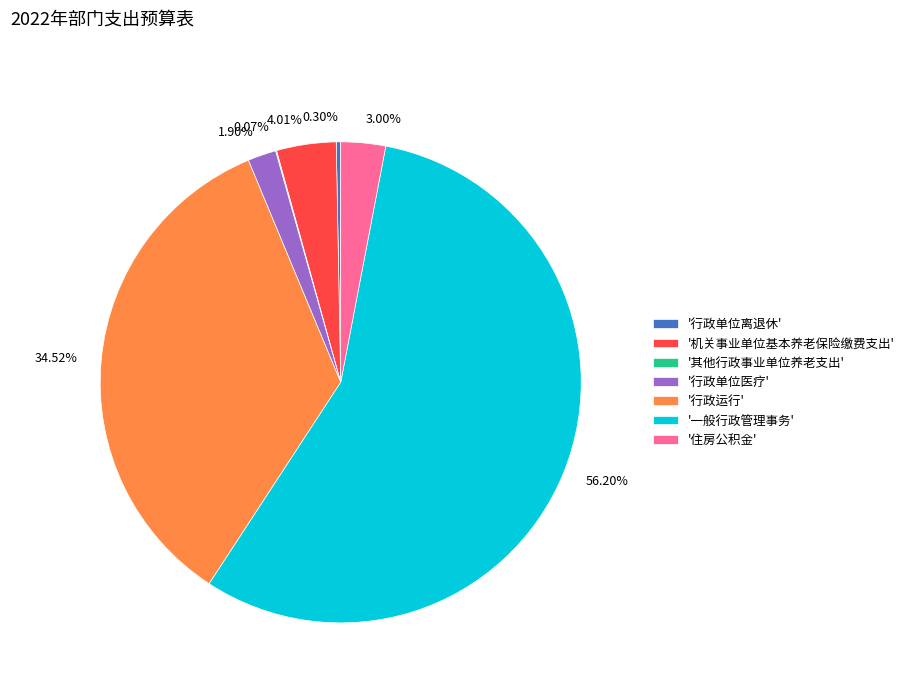

Does any single category account for the majority?

Yes